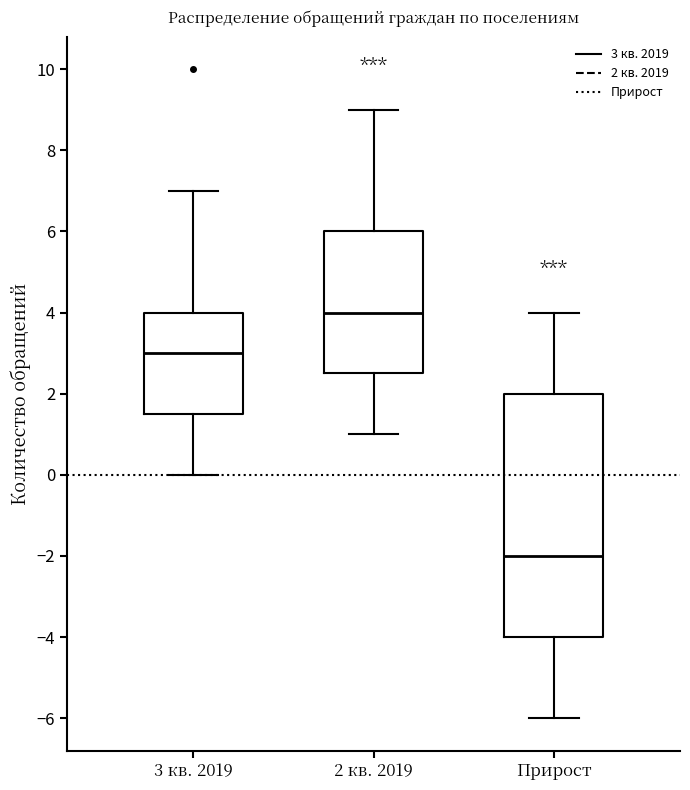

Reading left to right, read every box against the y-axis: the position of its median line, the range the box covers, and the ends of its whiskers. The values are not printed on the chart, so give them approximately, as read against the axis.

3 кв. 2019: median 3.0, box 1.6 to 4.0, whiskers 0.0 to 7.0
2 кв. 2019: median 4.0, box 2.6 to 6.0, whiskers 1.0 to 9.0
Прирост: median -2.0, box -4.0 to 2.0, whiskers -6.0 to 4.0